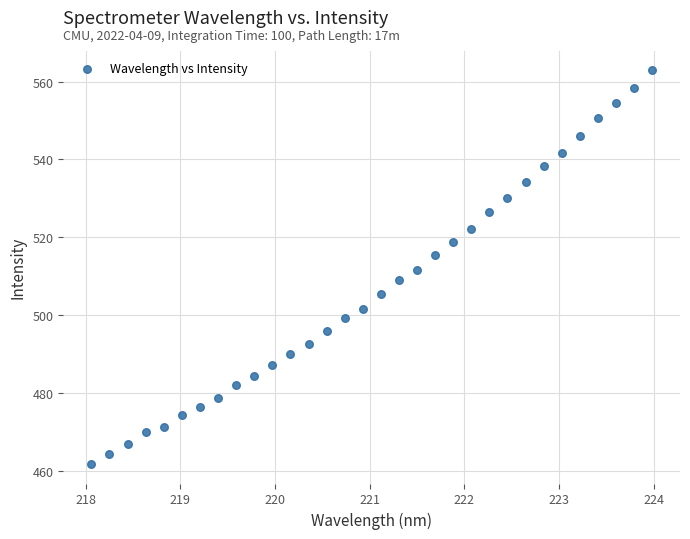

What is the range of Y values (max minus min)?

101.0